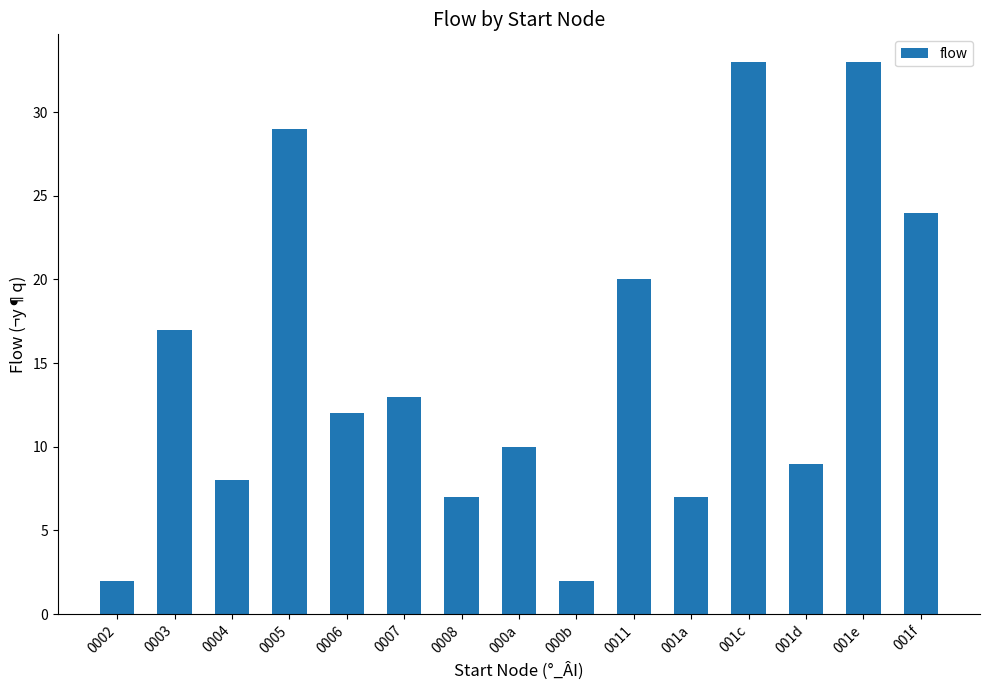

What is the greatest value displayed?

33